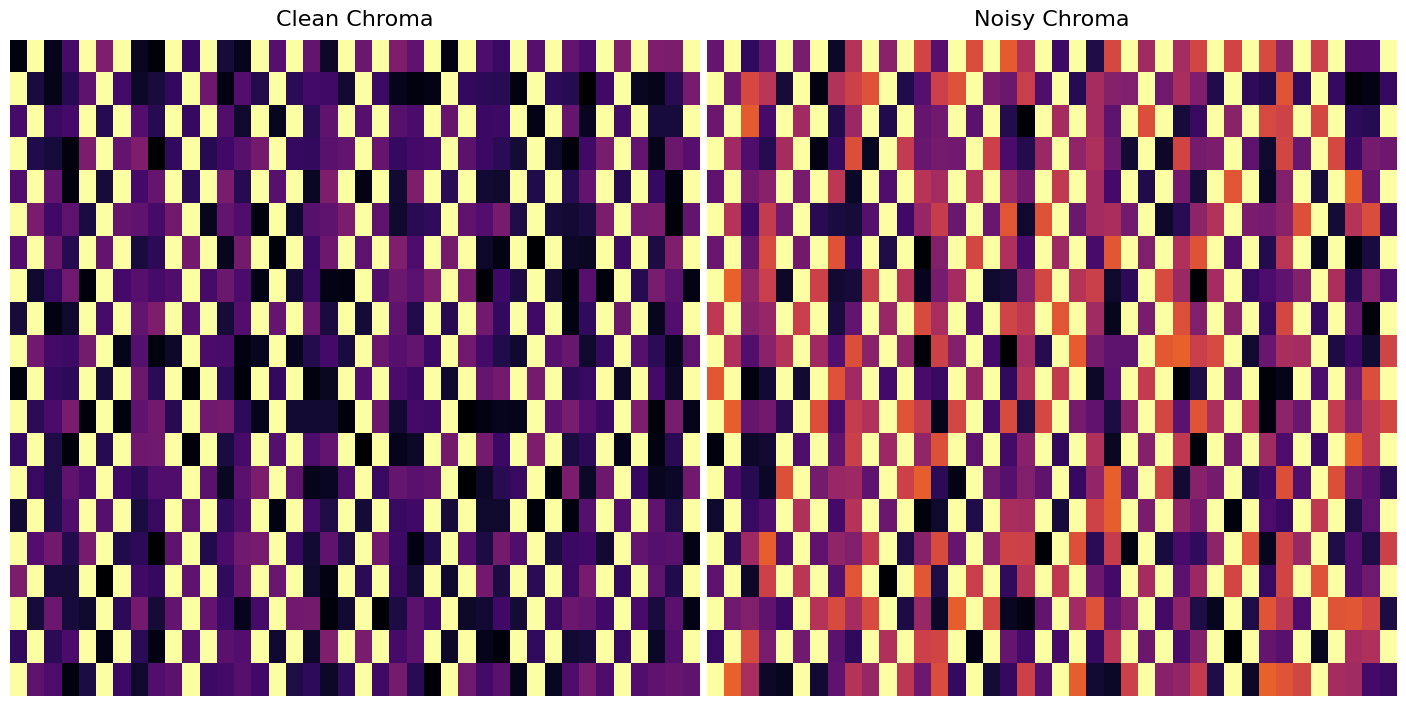

True or false: row_5 has a value of 0.1 at 16.

False